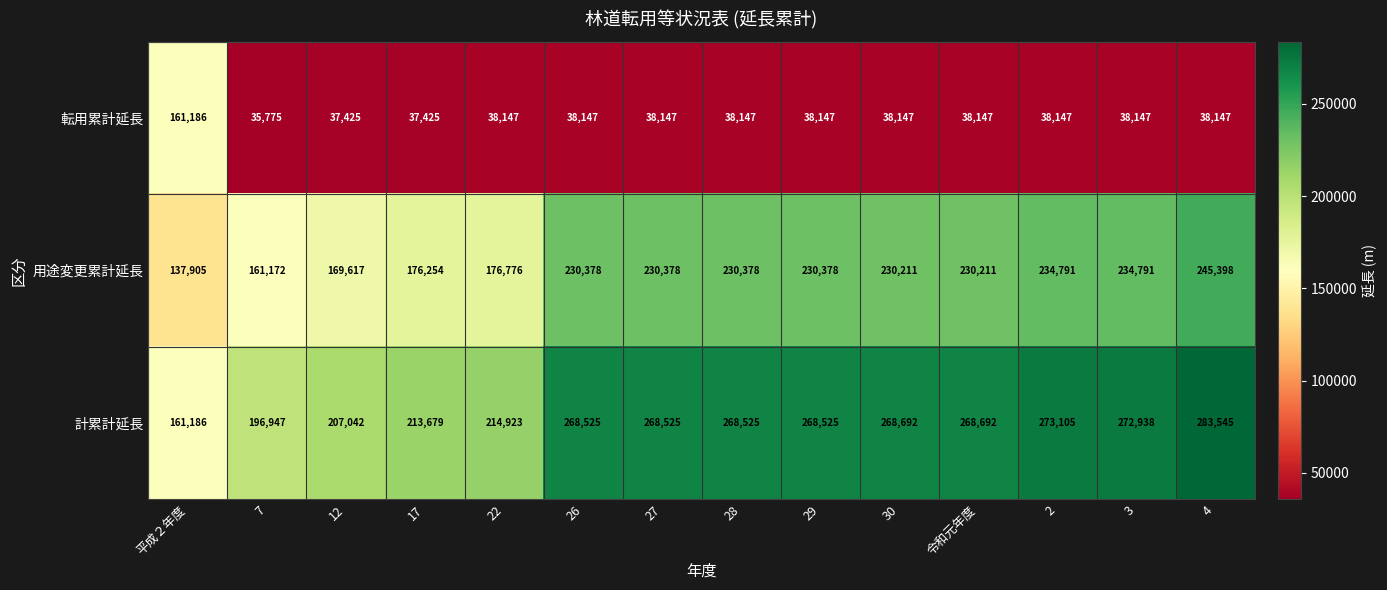

Which category has the lowest value across all series?

7